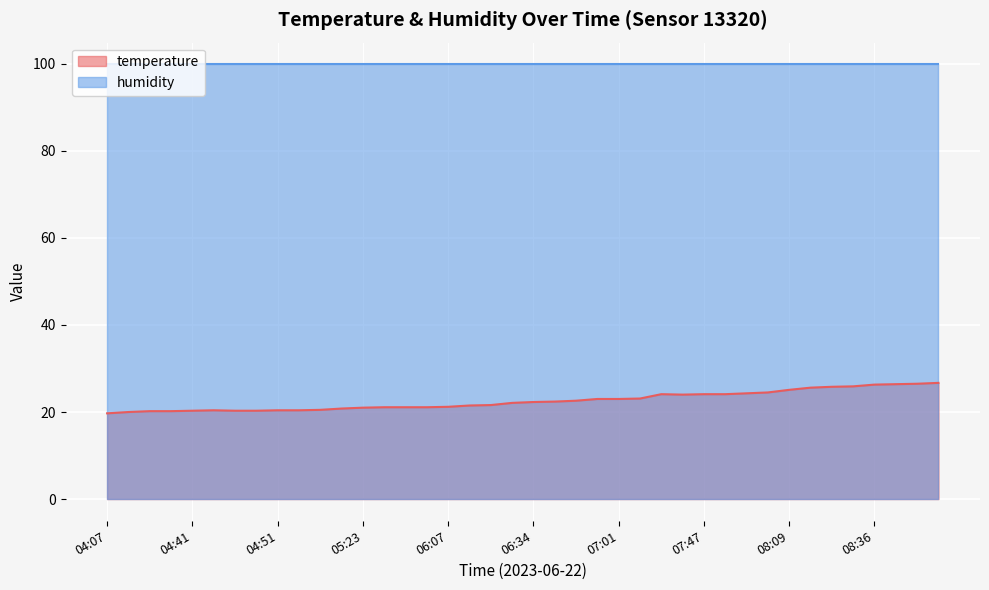

What position from the right is 08:36?

4